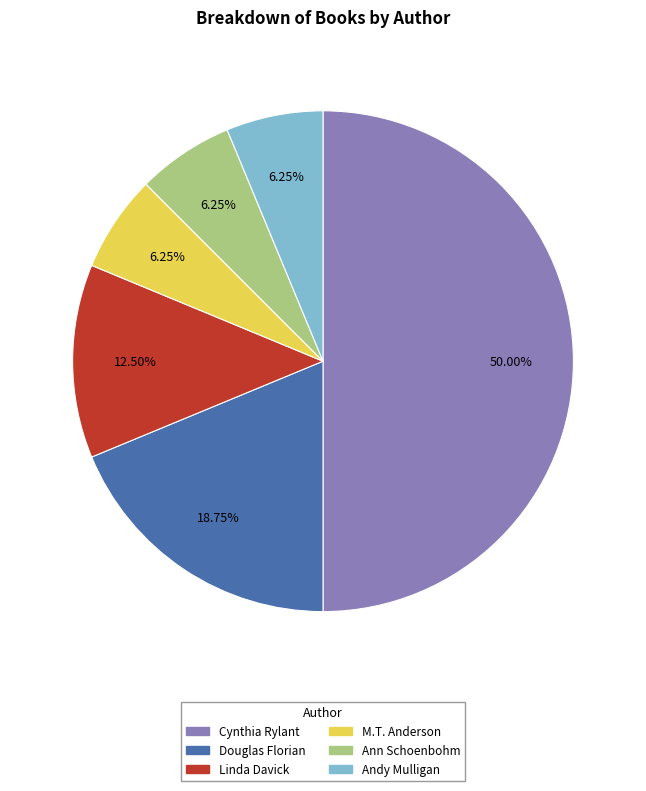

Count the number of slices in the pie.

6